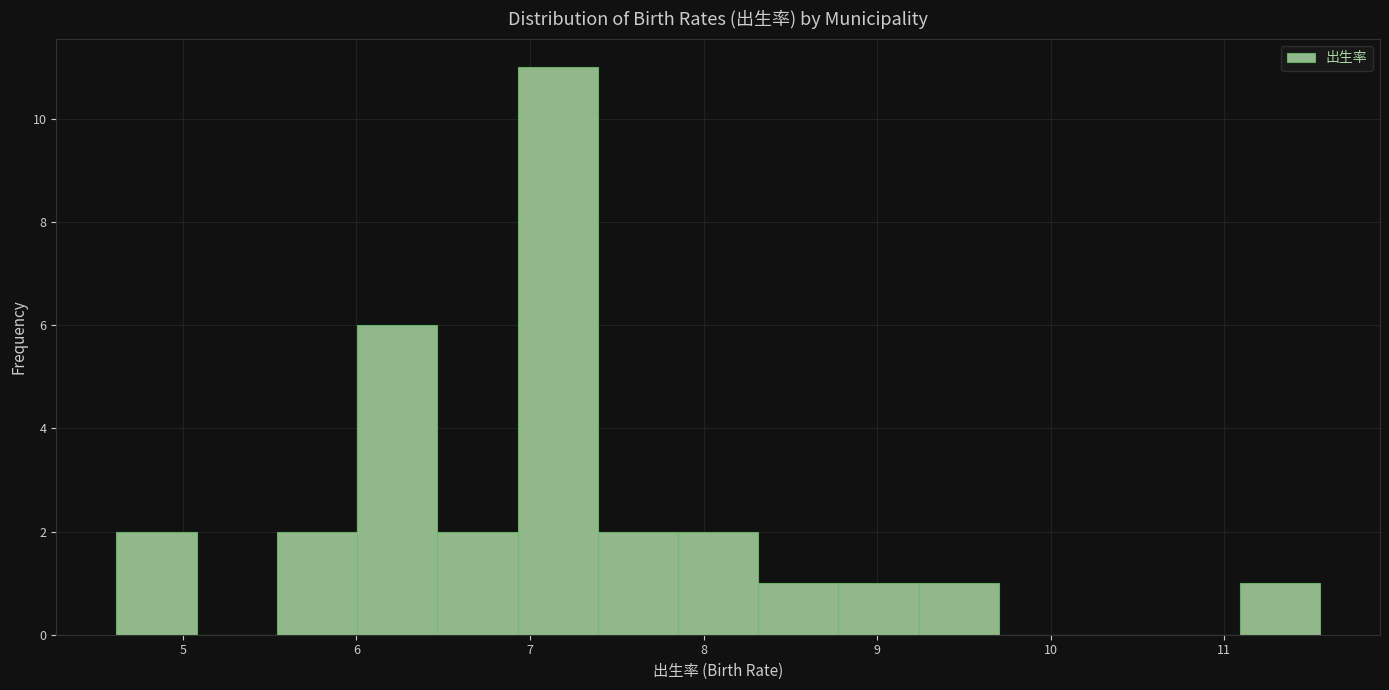

Over which range of the x-axis is the bar tallest?

6.9 to 7.4